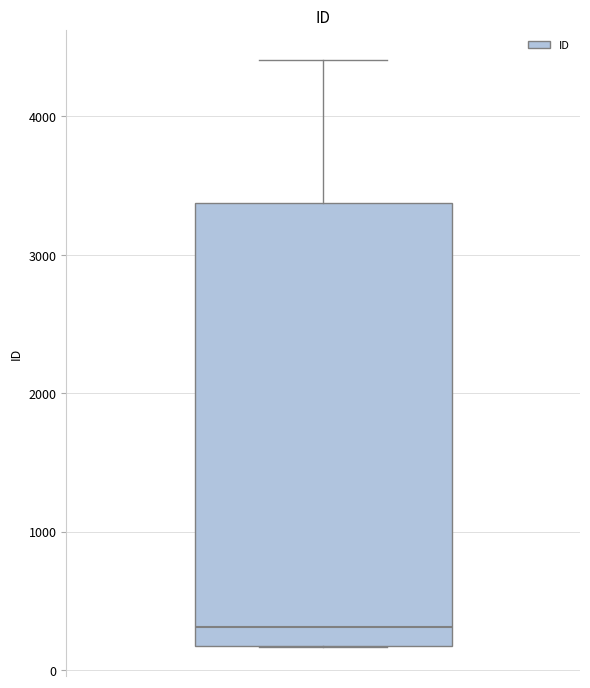

Transcribe this box plot: give where the median line is, the range the box spans, and where the two whiskers end, as read against the y-axis. The values are not printed on the chart, so give them approximately, as read against the axis.

median 300, box 200 to 3400, whiskers 200 to 4400